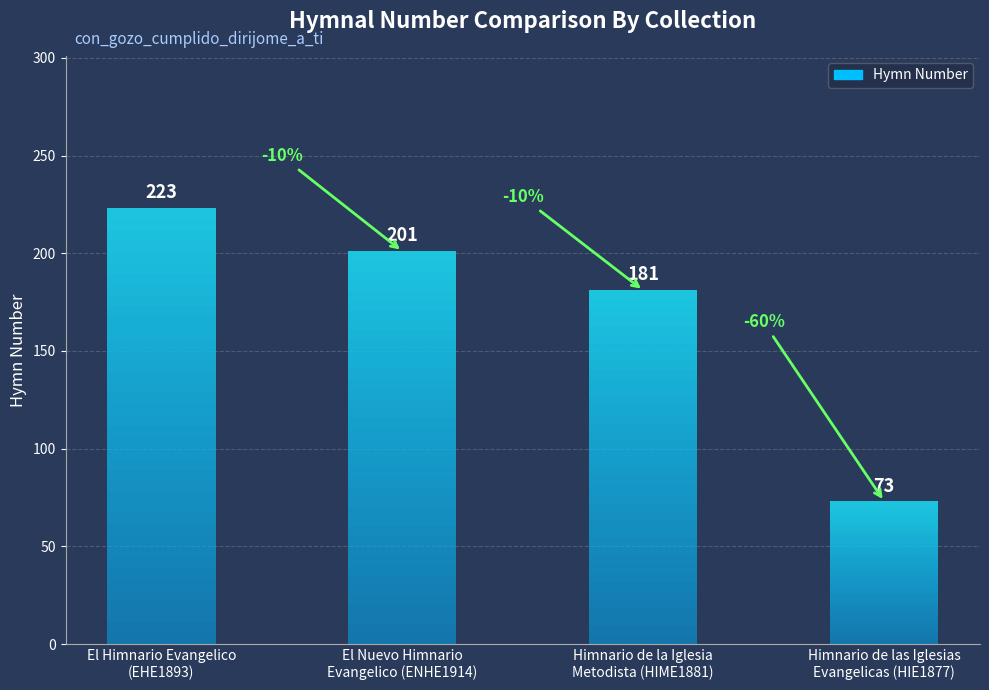

Does the chart contain stacked bars?

No